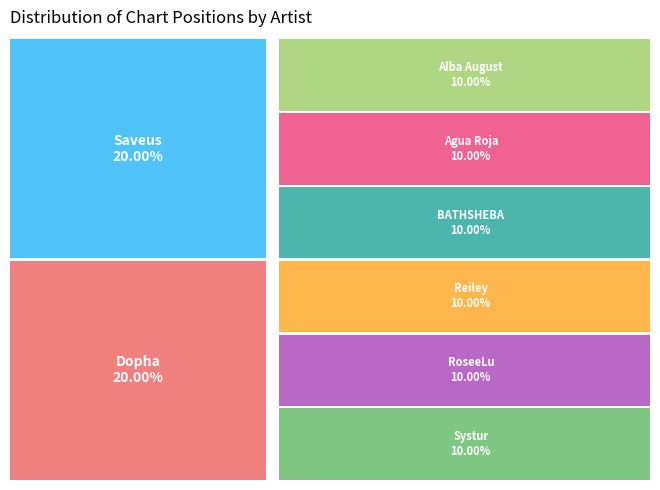

Which has a higher value, Dopha or BATHSHEBA?

Dopha